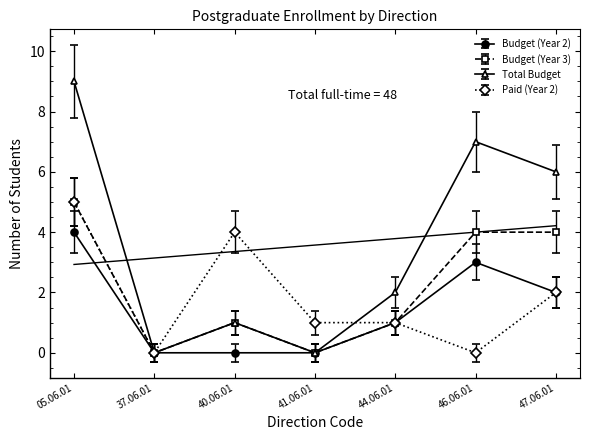

Rank the series at 44.06.01 from highest to lowest value.

Total Budget, Budget (Year 2), Budget (Year 3), Paid (Year 2)